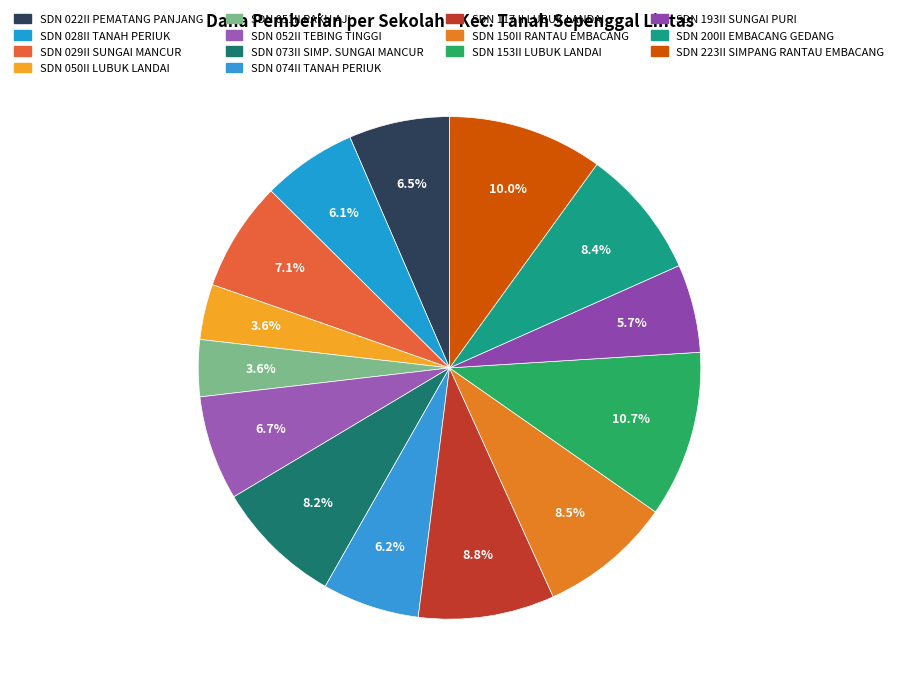

To the nearest percent, what is the difference between the largest and smallest slice percentages?

7%